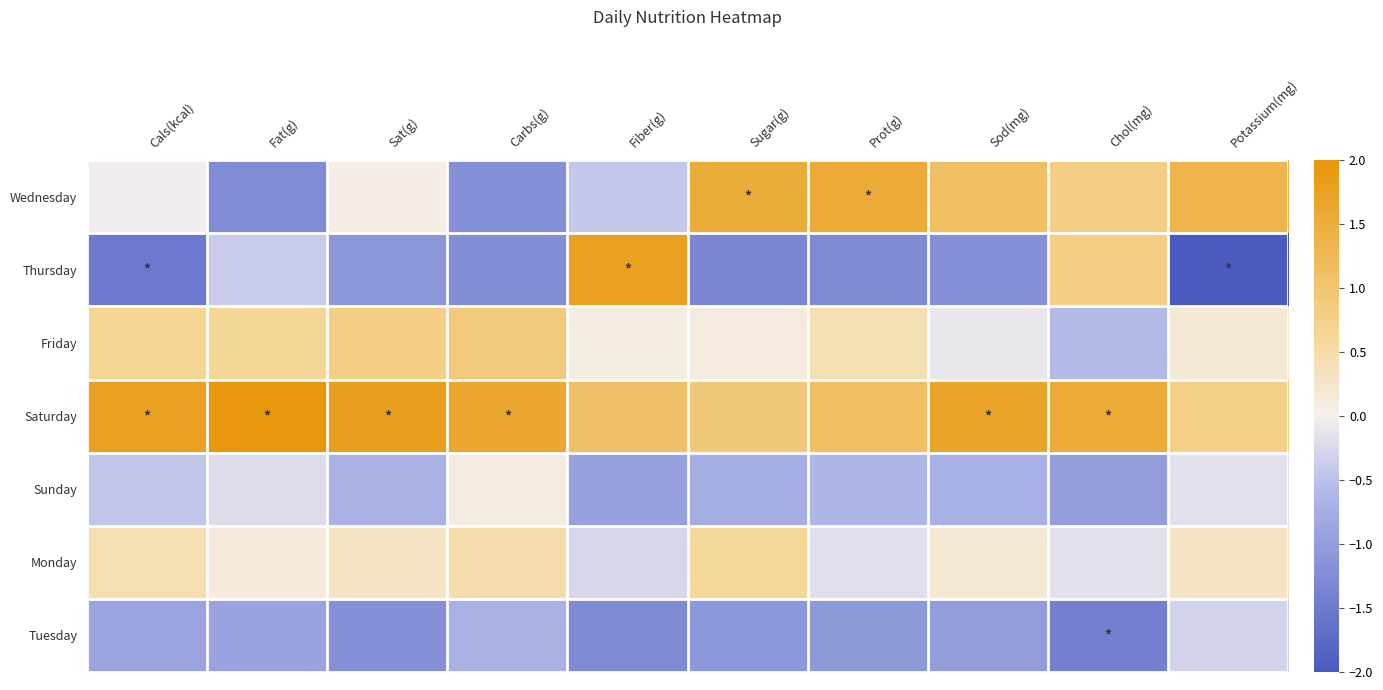

At which category does the chart reach its minimum across all series?

Potassium(mg)